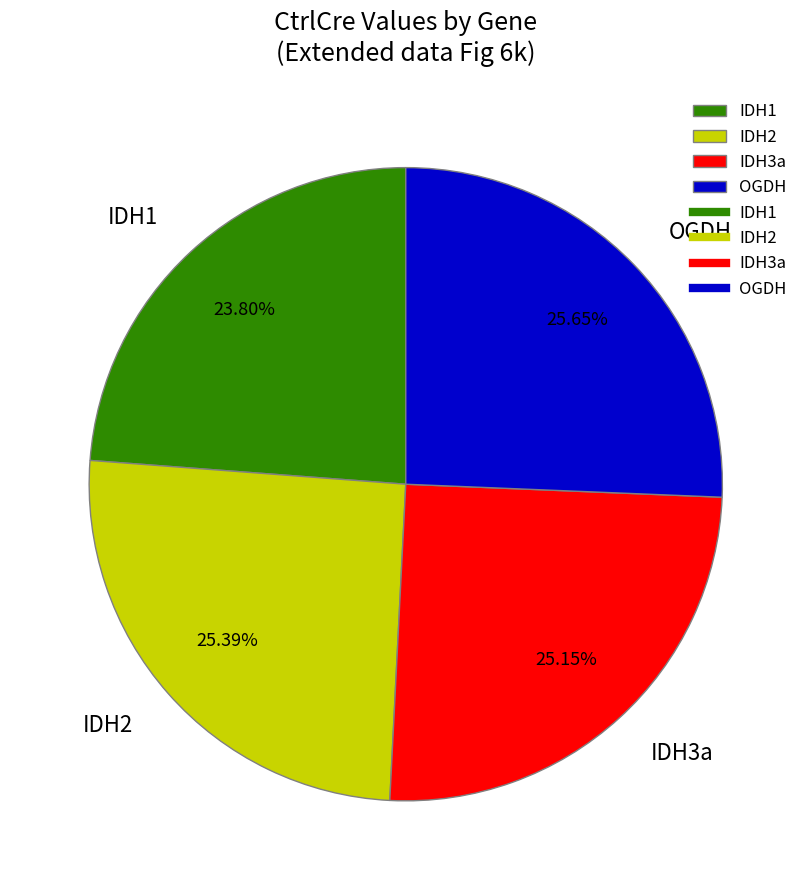

Is there a majority slice in this chart?

No